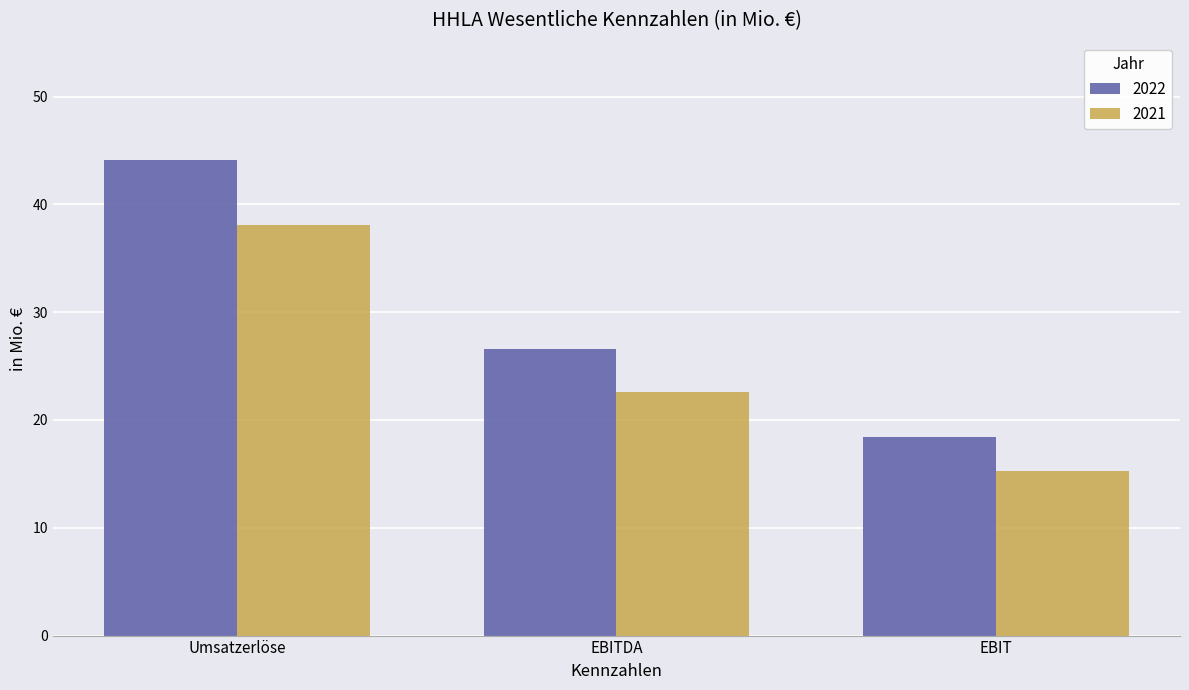

What is the sum of the 2021 values at Umsatzerlöse and EBIT?

53.4